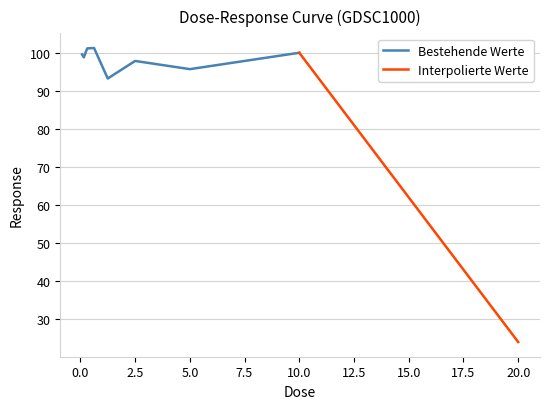

What is the value of the 9th point from the left?

24.1